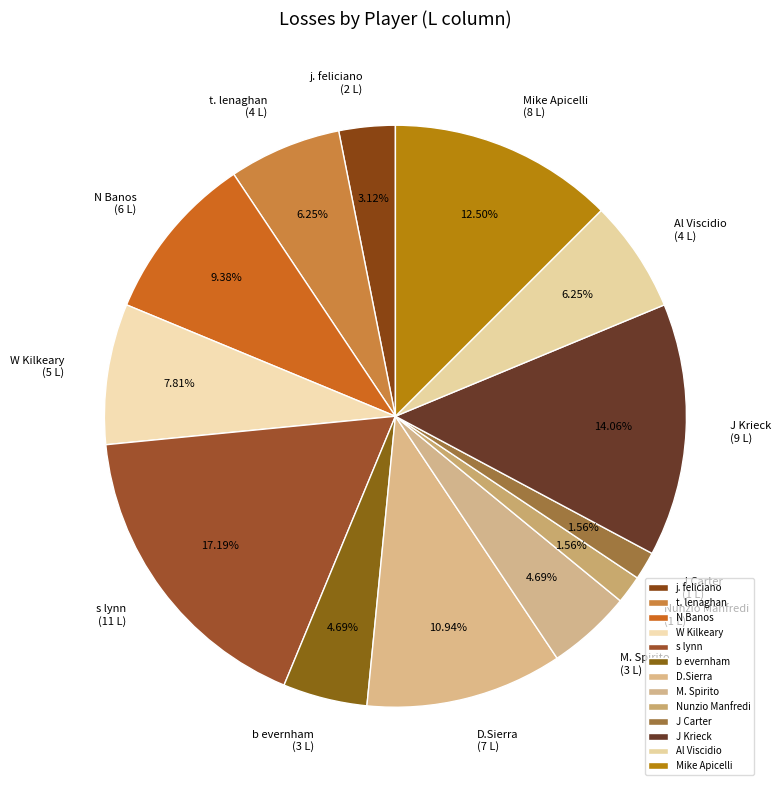

What percentage is NOT represented by J Carter?

98.4%